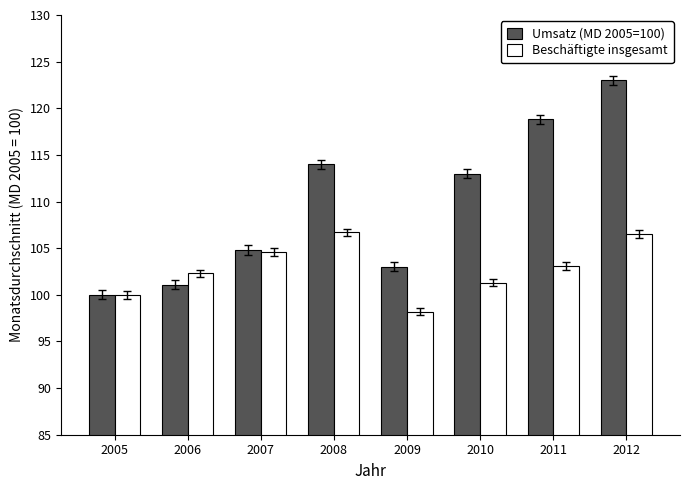

Count the number of categories in the chart.

8